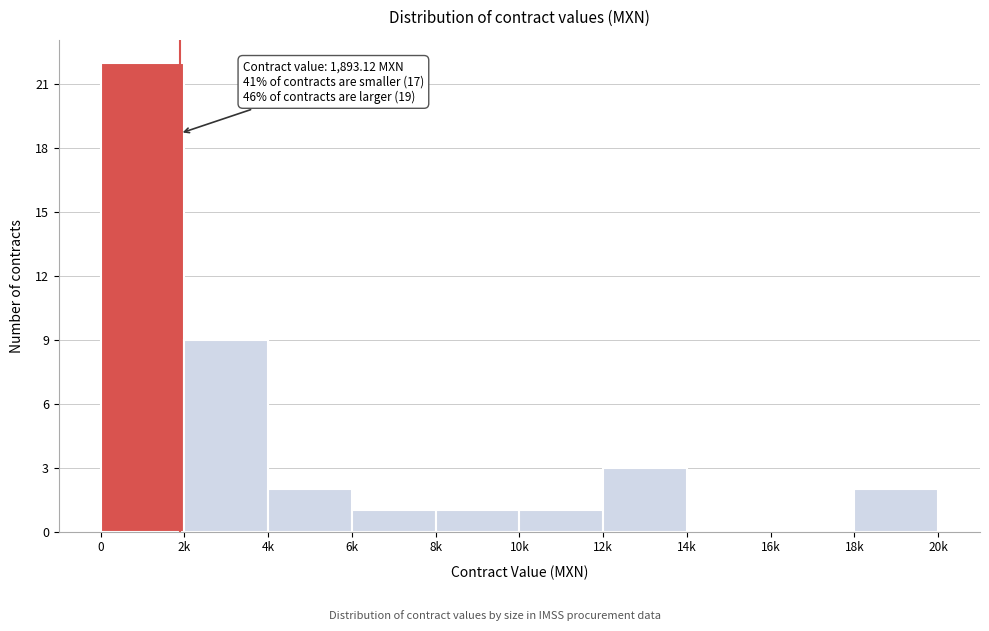

Reading right to left, extract all data points from this chart.

18k=2	16k=0	14k=0	12k=3	10k=1	8k=1	6k=1	4k=2	2k=9	0=22